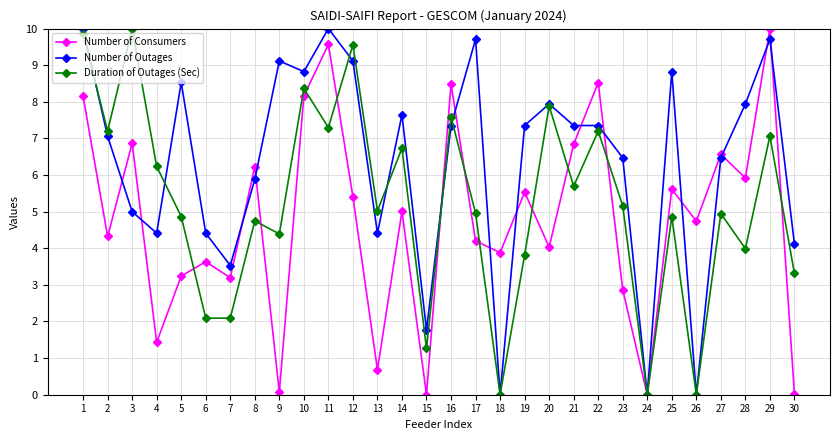

The value of Number of Consumers at 27 is 11.1. True or false?

False